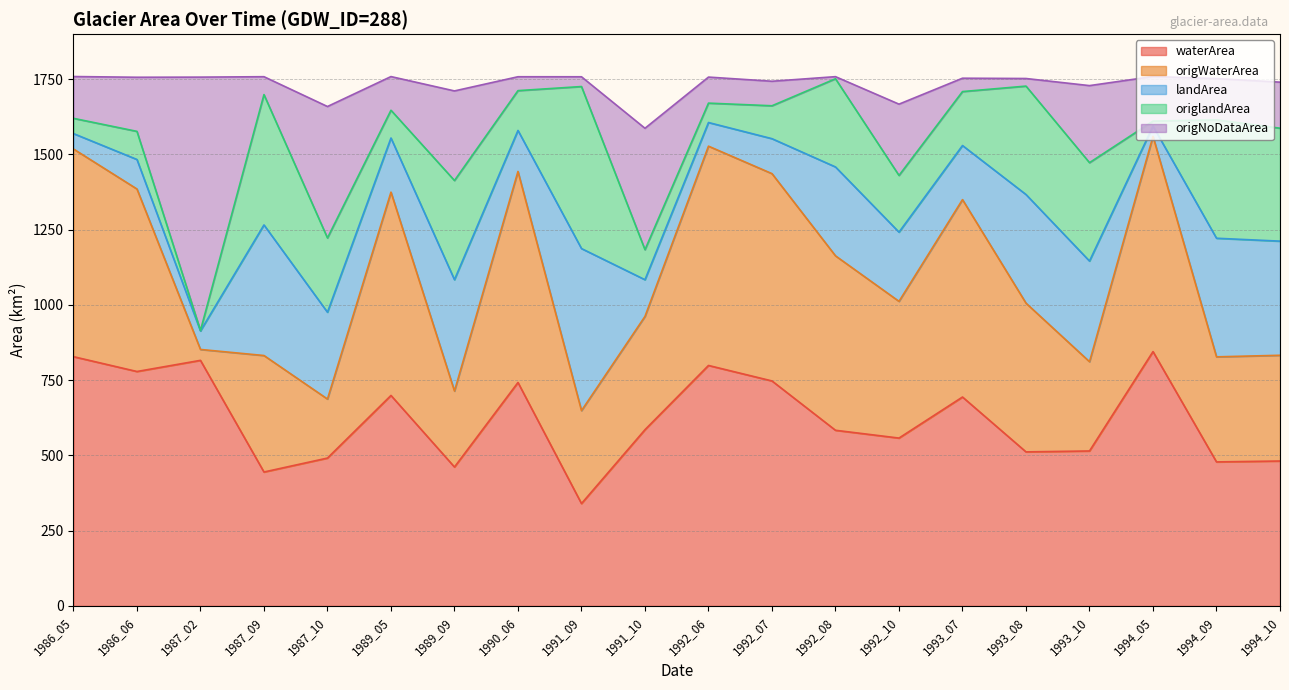

What is the highest value of the waterArea series?

845.1